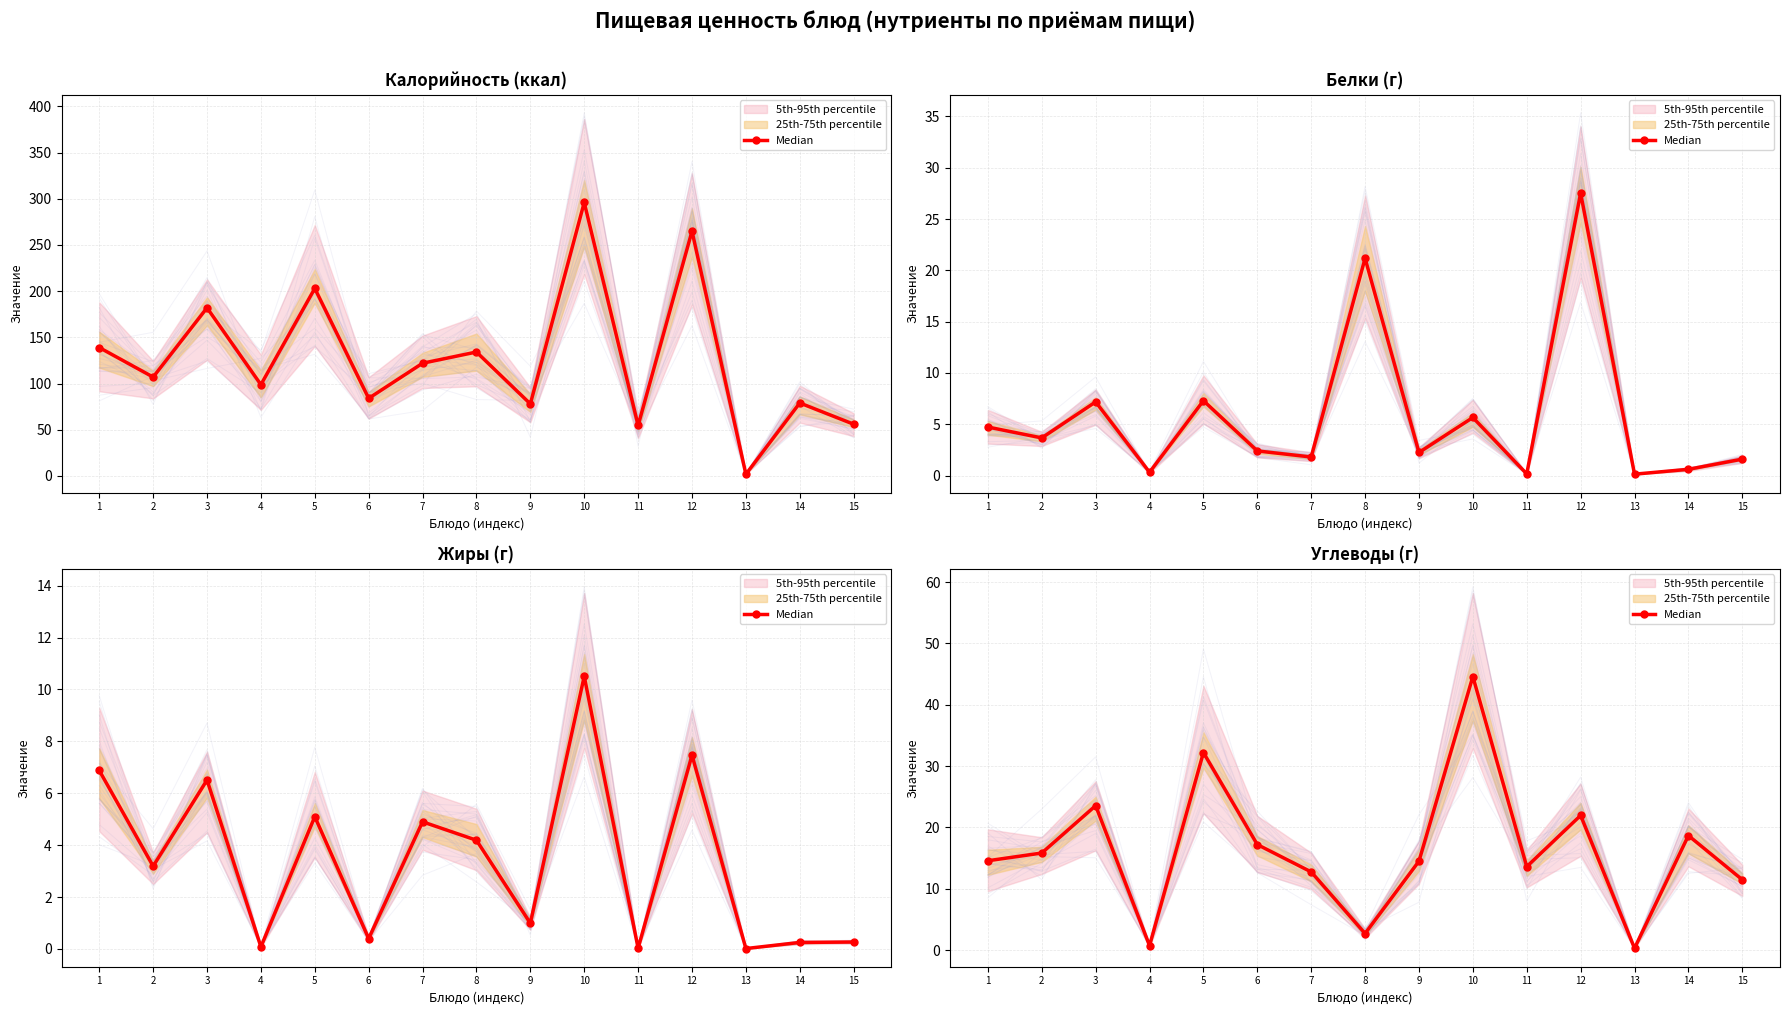

What is the change in value from 6 to 13?

-16.9